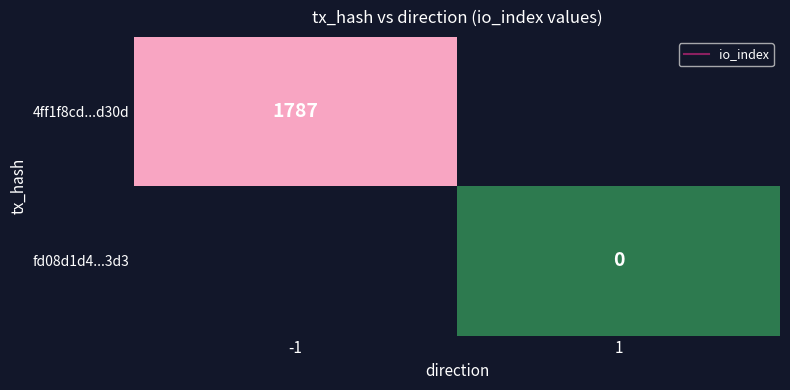

Count the number of categories in the chart.

2